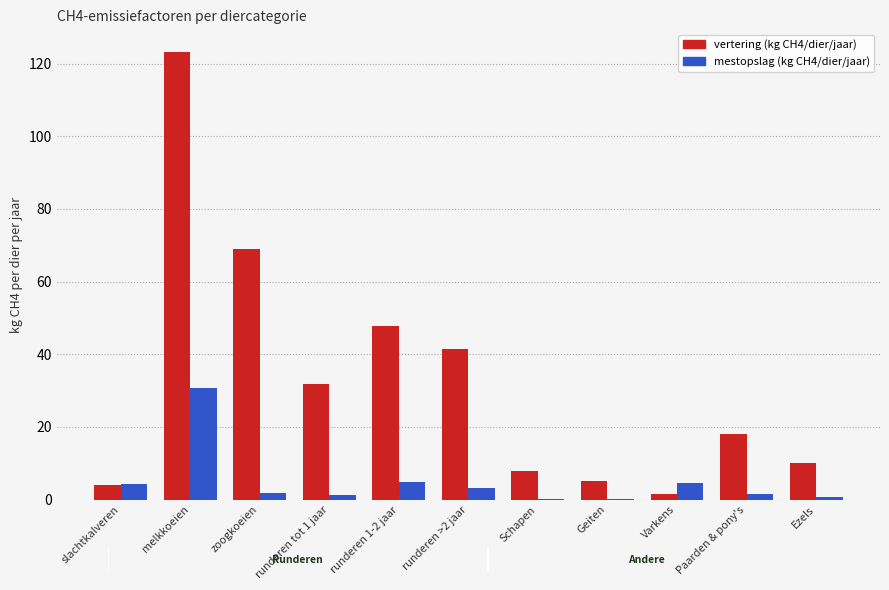

Which series has the largest total across all categories?

vertering (kg CH4/dier/jaar)